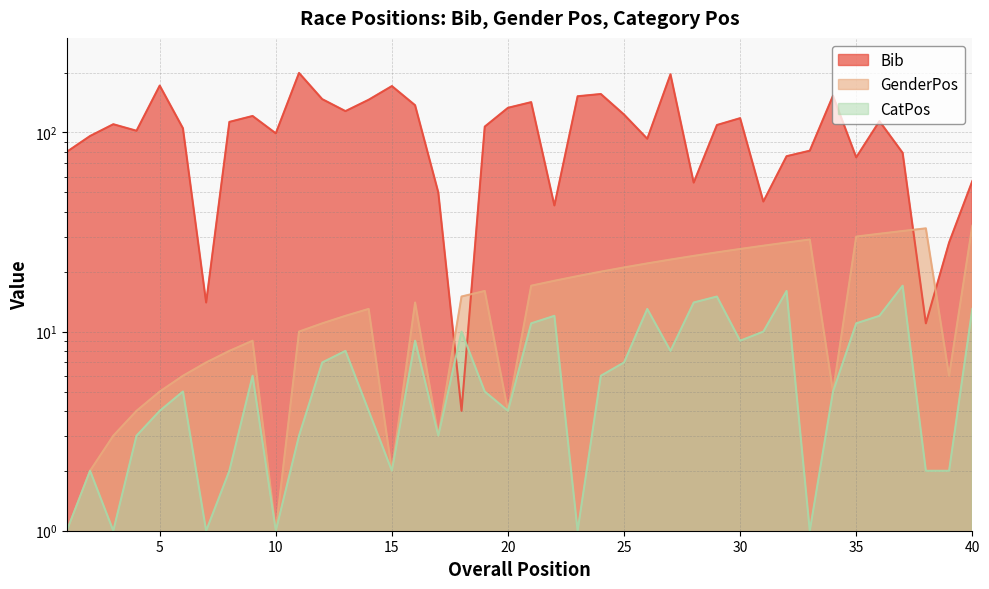

How many data points does each series have?

40